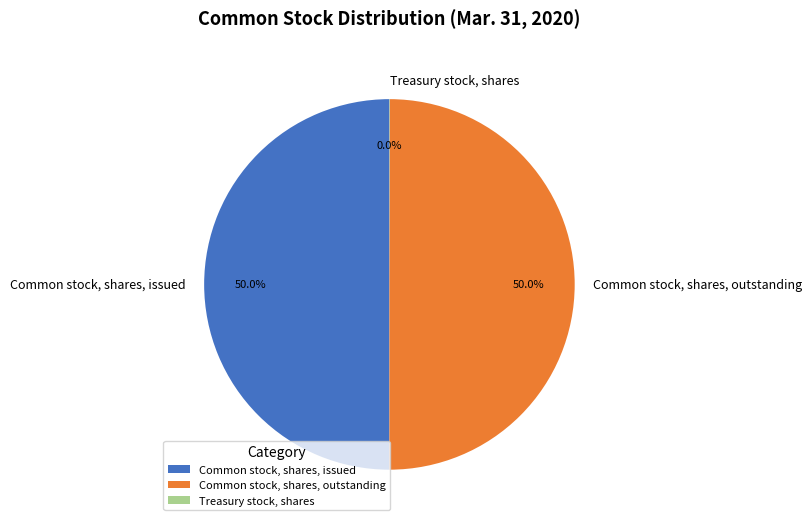

What is the total percentage of Common stock, shares, outstanding and Common stock, shares, issued?

100.0%